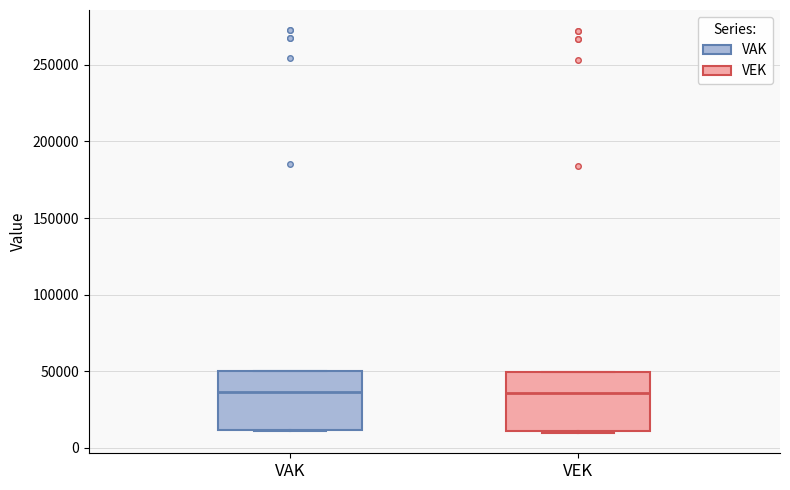

Reading left to right, read every box against the y-axis: the position of its median line, the range the box covers, and the ends of its whiskers. The values are not printed on the chart, so give them approximately, as read against the axis.

VAK: median 35000, box 10000 to 50000, whiskers 10000 to 50000
VEK: median 35000, box 10000 to 50000, whiskers 10000 to 50000